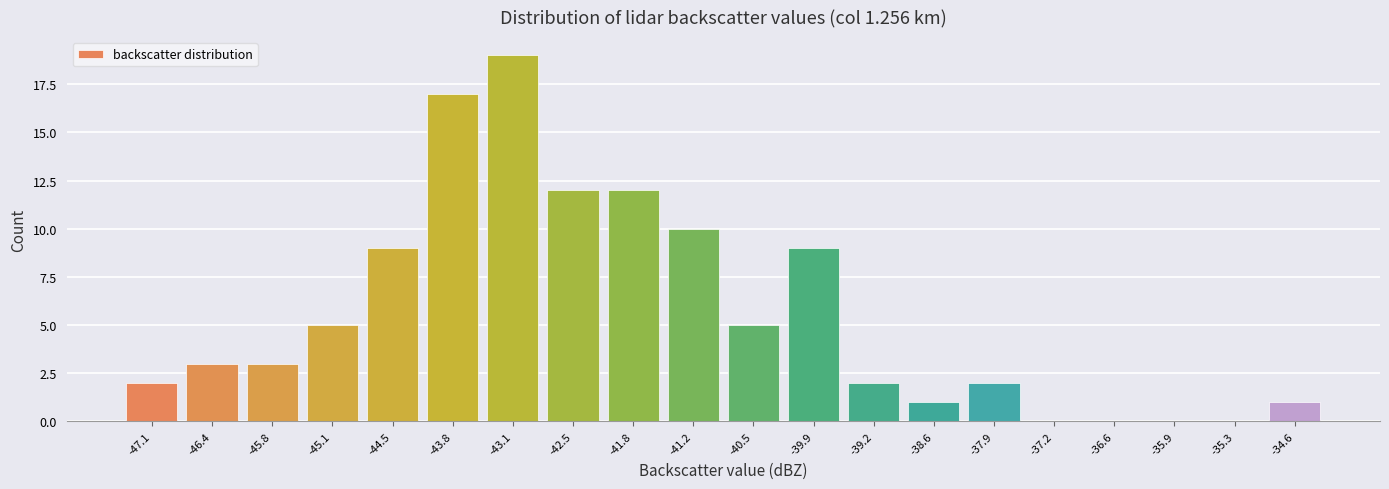

What is the height of the bar covering -41.5 to -40.8 on the x-axis? Neither the bar edges nor the heights are printed on the chart, so give them approximately, as read against the axes.

10